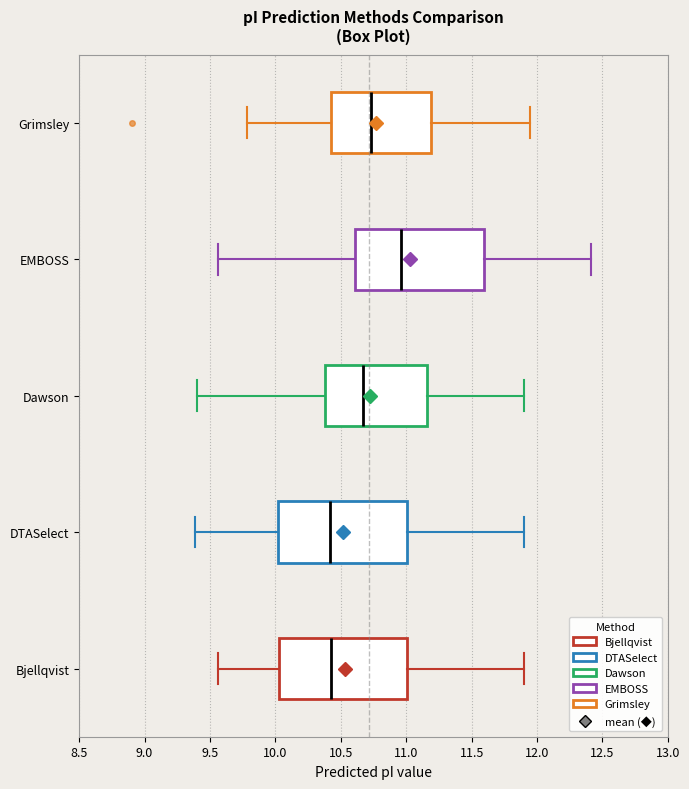

Where is the right edge of the box for EMBOSS on the x-axis? The values are not printed on the chart, so give them approximately, as read against the axis.

11.60